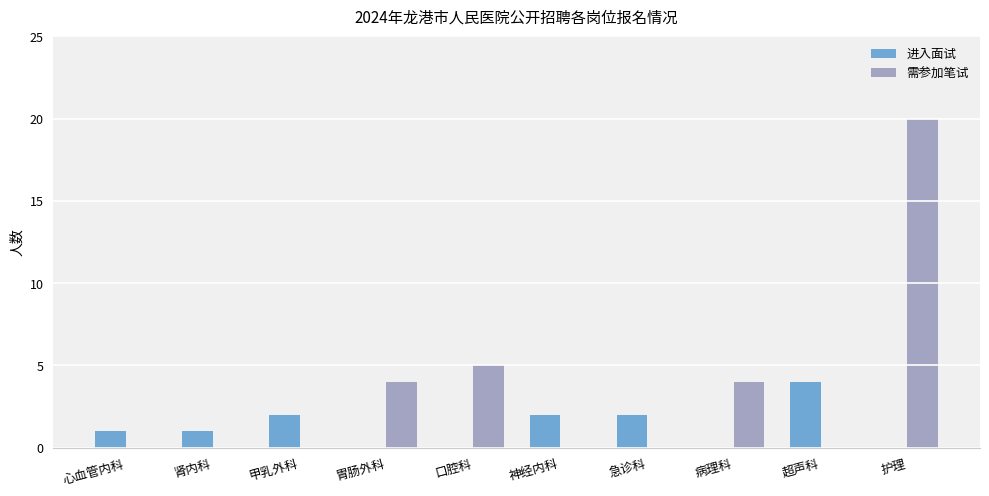

What is the total value across all series at 超声科?

4